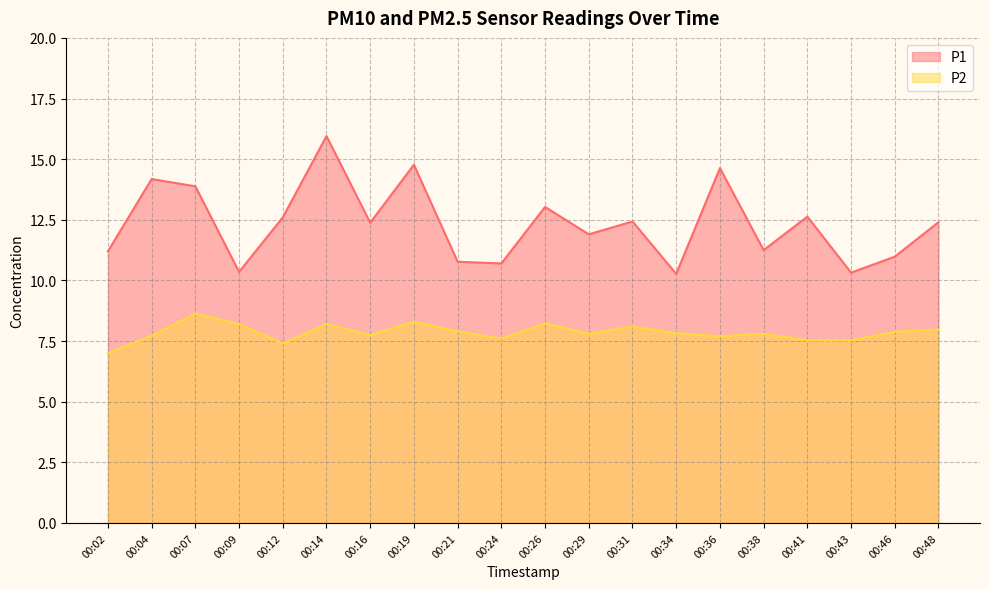

What are all the series names shown in the legend?

P1, P2